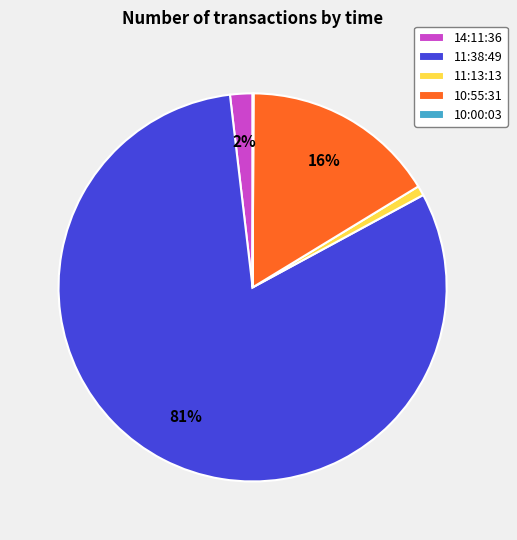

To the nearest percent, what is the difference between the 11:13:13 and 10:55:31 slice percentages?

15%